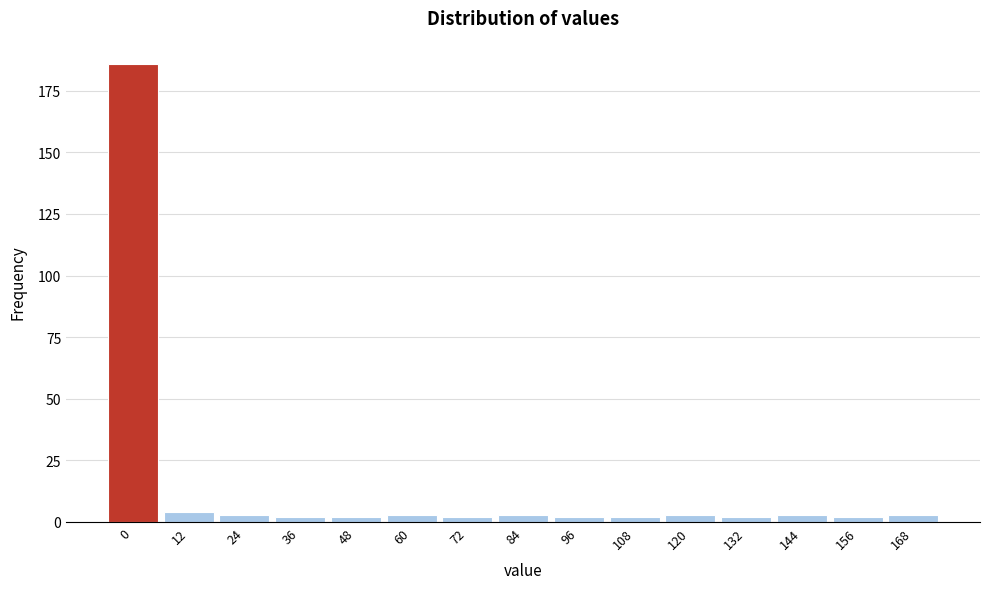

Reading left to right, what are all the values shown in this chart?

186	4	3	2	2	3	2	3	2	2	3	2	3	2	3